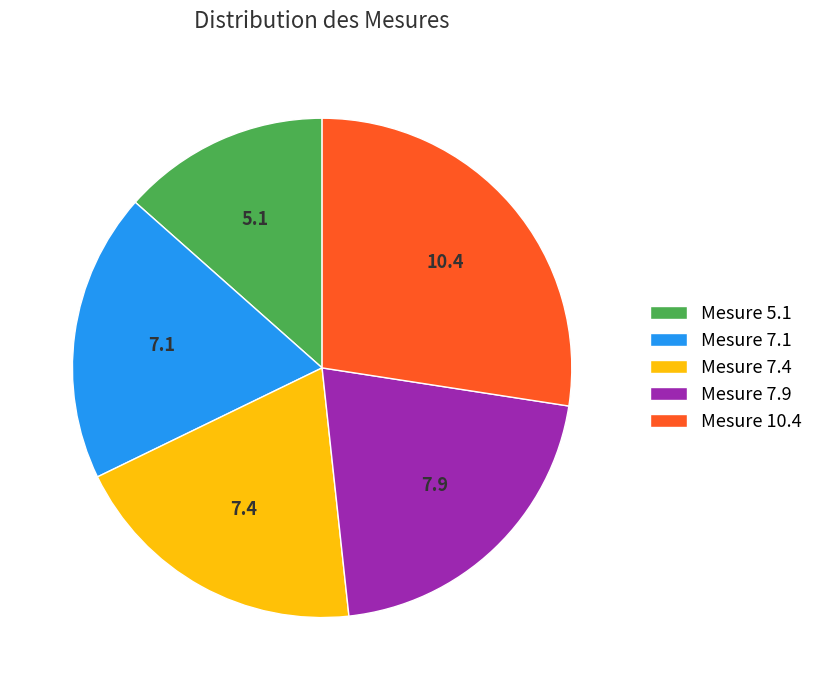

Does Mesure 7.4 represent more than half of the total?

No